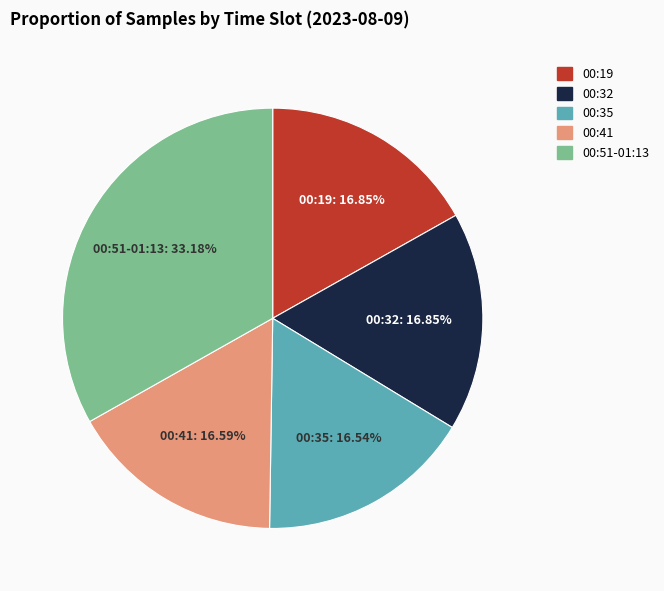

Is there a majority slice in this chart?

No